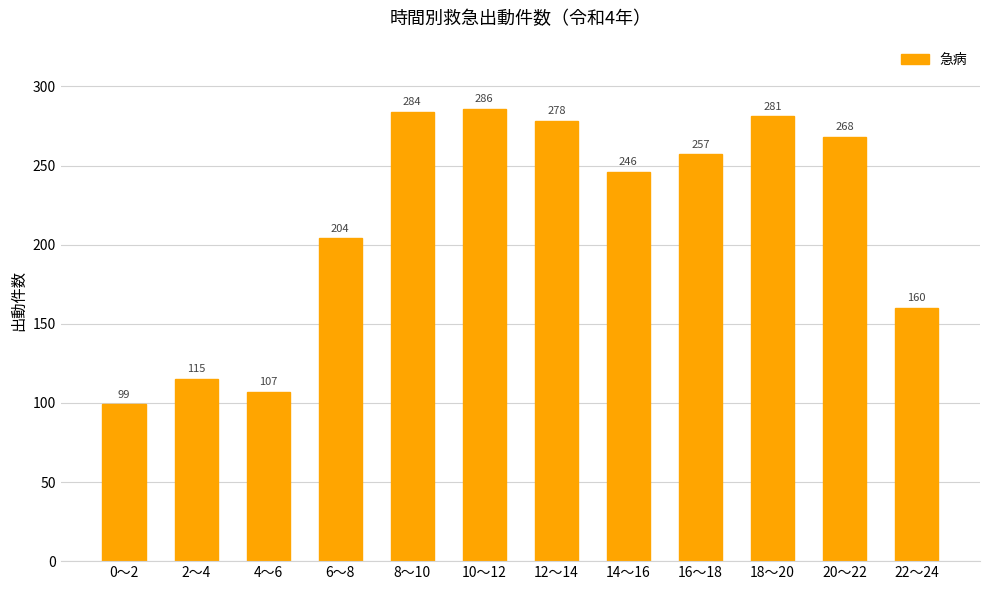

What is the smallest value displayed?

99